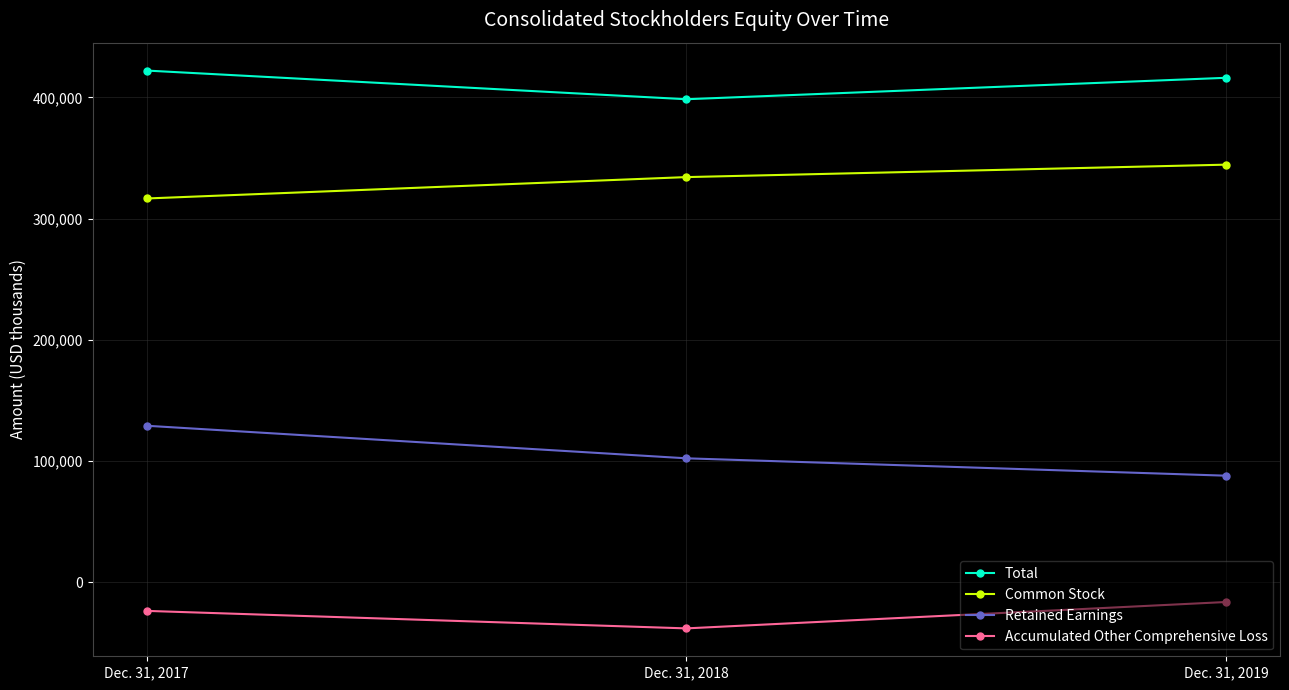

What are all the series names shown in the legend?

Total, Common Stock, Retained Earnings, Accumulated Other Comprehensive Loss